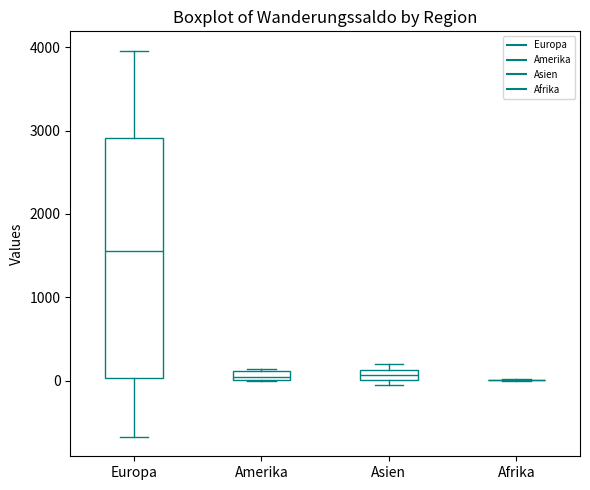

Comparing the boxes themselves (not the whiskers), which one is the tallest?

Europa